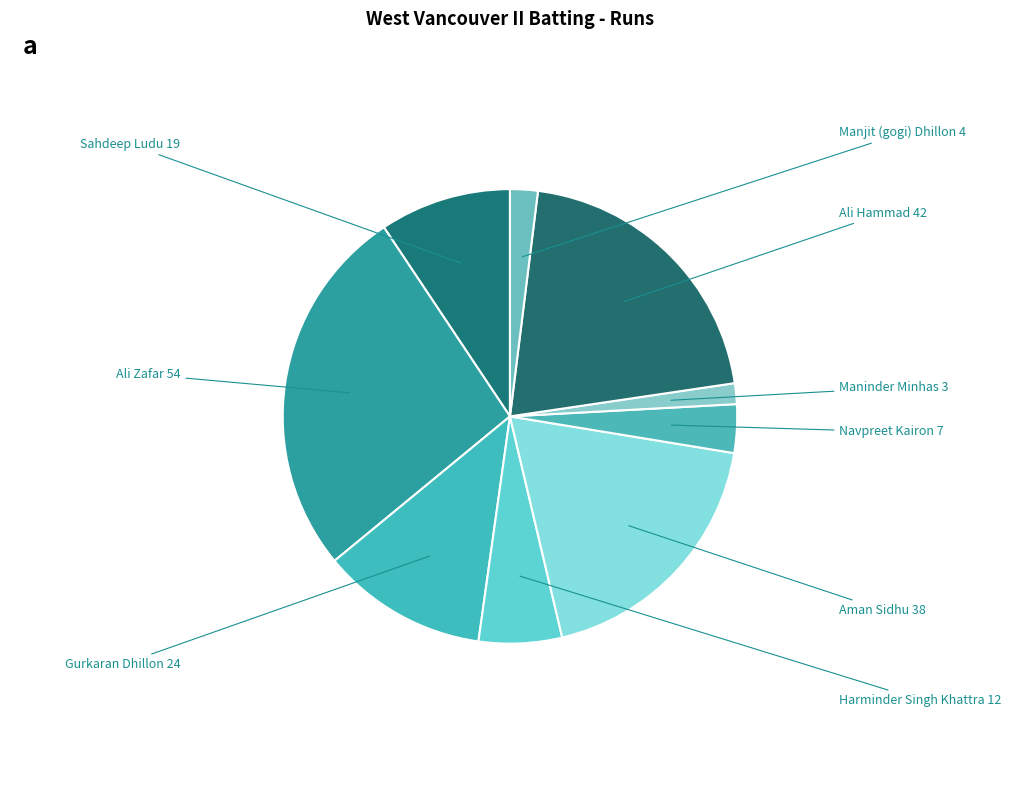

How many slices are in this pie chart?

9